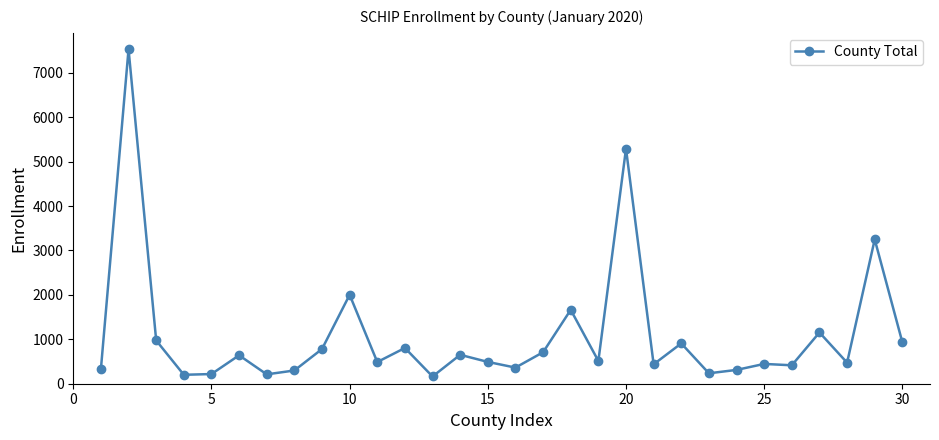

What is the smallest value displayed?

163